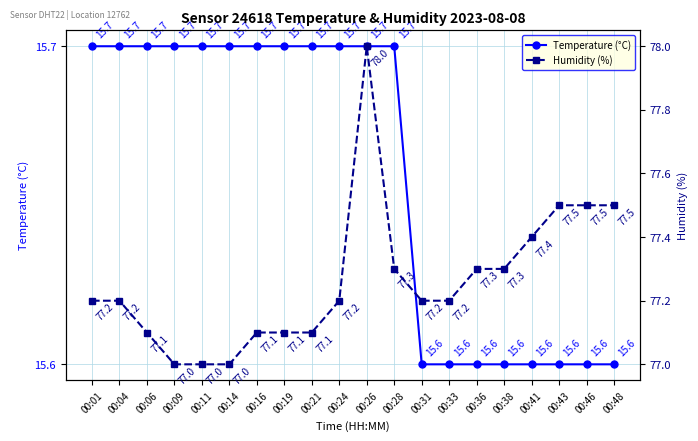

Read the Temperature (°C) value at 00:46.

15.6